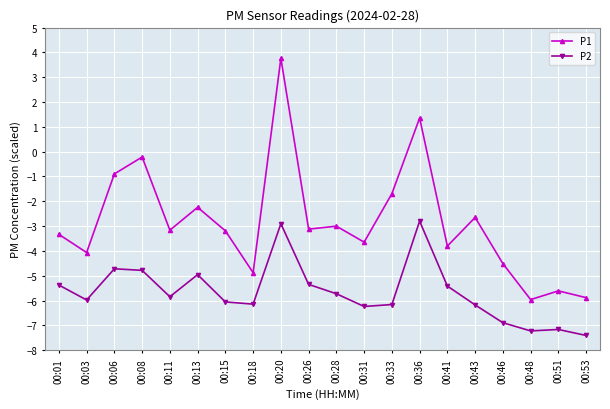

Rank the series by their maximum value, from highest to lowest.

P1, P2